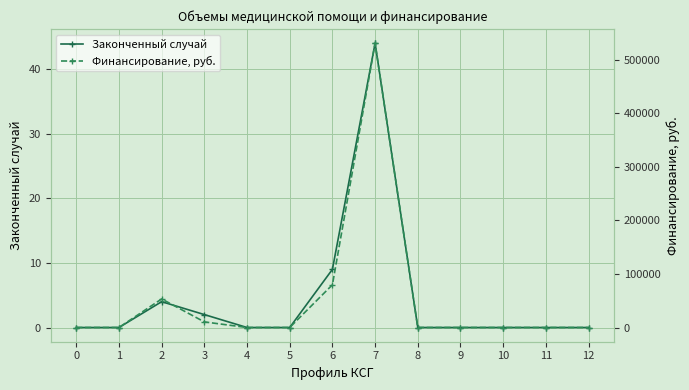

The Финансирование, руб. series shows -191890 at 10. True or false?

False